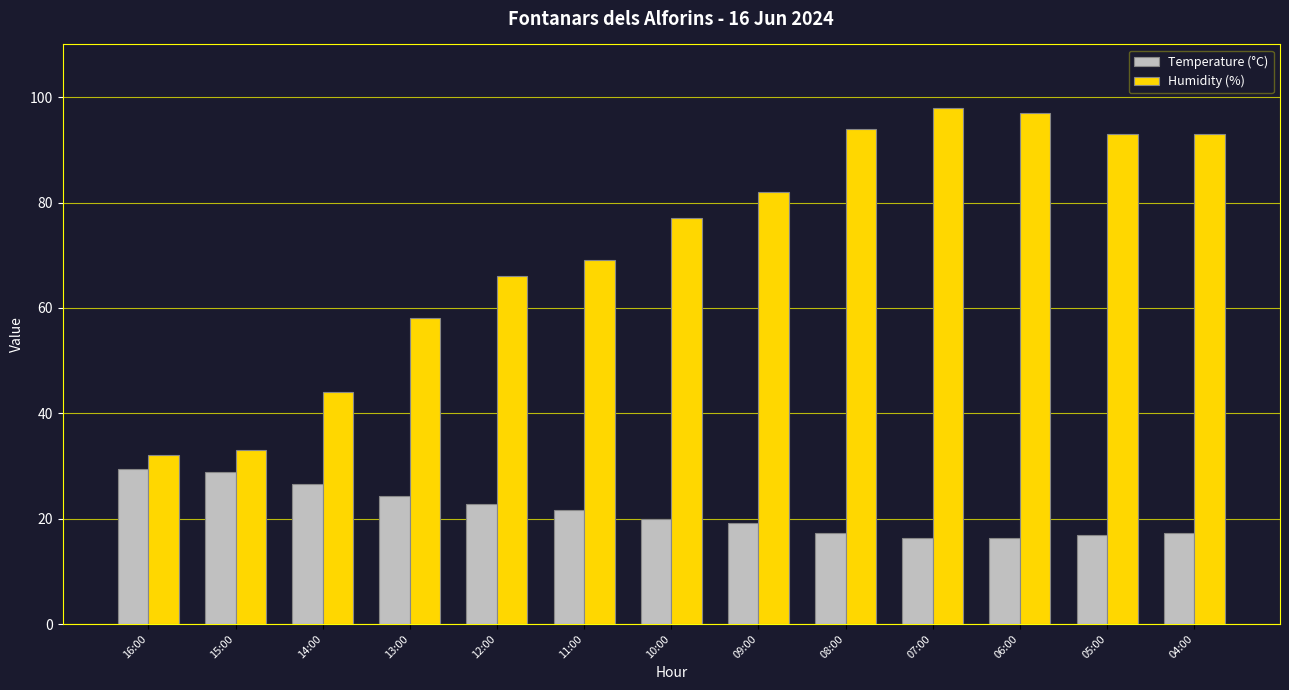

What is the smallest value displayed?

16.3